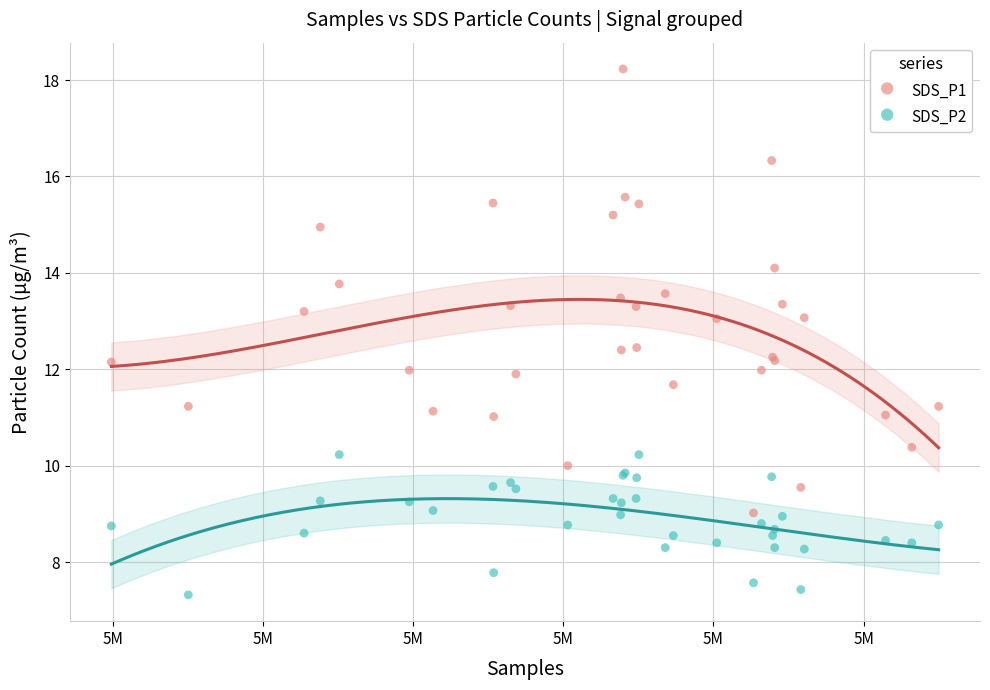

What are all the series names shown in the legend?

SDS_P1, SDS_P2